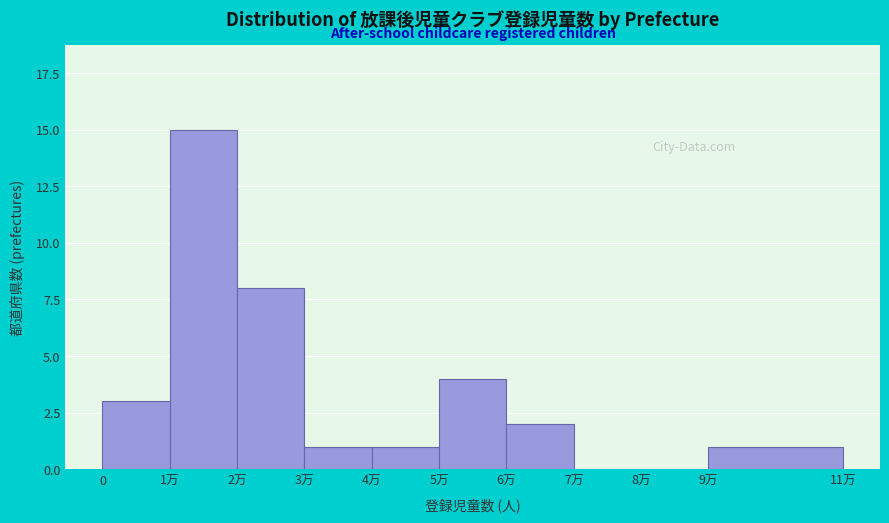

Reading right to left, transcribe all the data shown in this chart.

9万=1	8万=0	7万=0	6万=2	5万=4	4万=1	3万=1	2万=8	1万=15	0=3